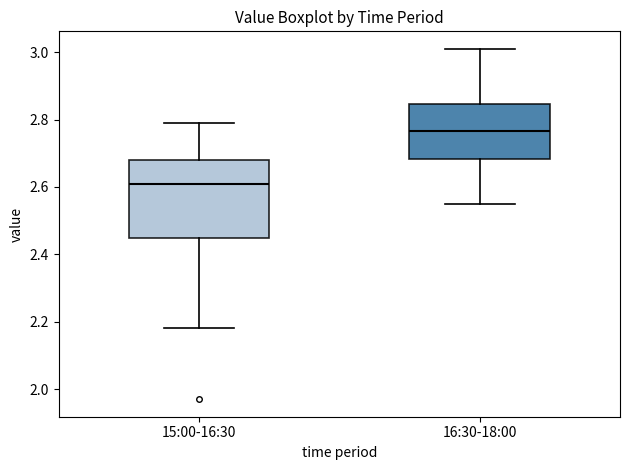

Where is the upper edge of the box for 16:30-18:00 on the y-axis? The values are not printed on the chart, so give them approximately, as read against the axis.

2.84